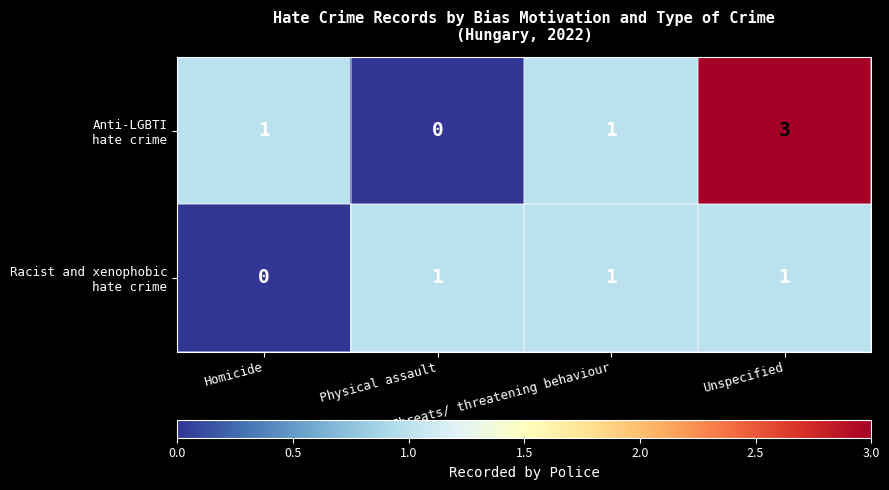

Count the number of data series in this chart.

2